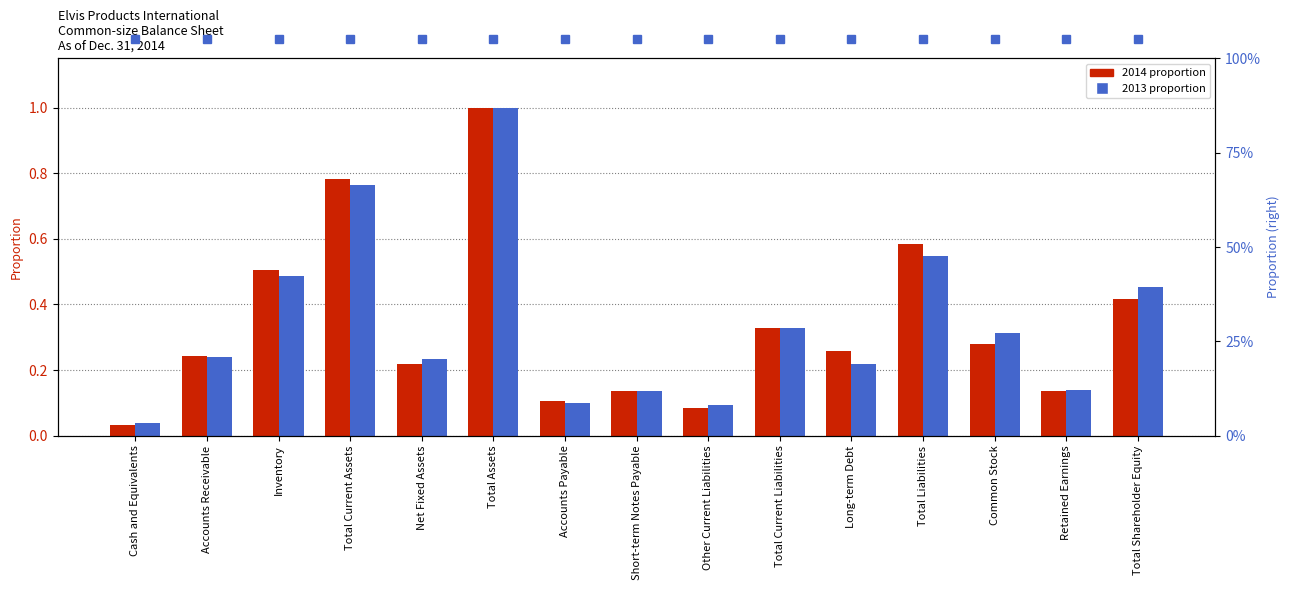

Reading left to right, transcribe all the data shown in this chart.

2014: Cash and Equivalents=0.0	Accounts Receivable=0.2	Inventory=0.5	Total Current Assets=0.8	Net Fixed Assets=0.2	Total Assets=1.0	Accounts Payable=0.1	Short-term Notes Payable=0.1	Other Current Liabilities=0.1	Total Current Liabilities=0.3	Long-term Debt=0.3	Total Liabilities=0.6	Common Stock=0.3	Retained Earnings=0.1	Total Shareholder Equity=0.4
2013: Cash and Equivalents=0.0	Accounts Receivable=0.2	Inventory=0.5	Total Current Assets=0.8	Net Fixed Assets=0.2	Total Assets=1.0	Accounts Payable=0.1	Short-term Notes Payable=0.1	Other Current Liabilities=0.1	Total Current Liabilities=0.3	Long-term Debt=0.2	Total Liabilities=0.5	Common Stock=0.3	Retained Earnings=0.1	Total Shareholder Equity=0.5